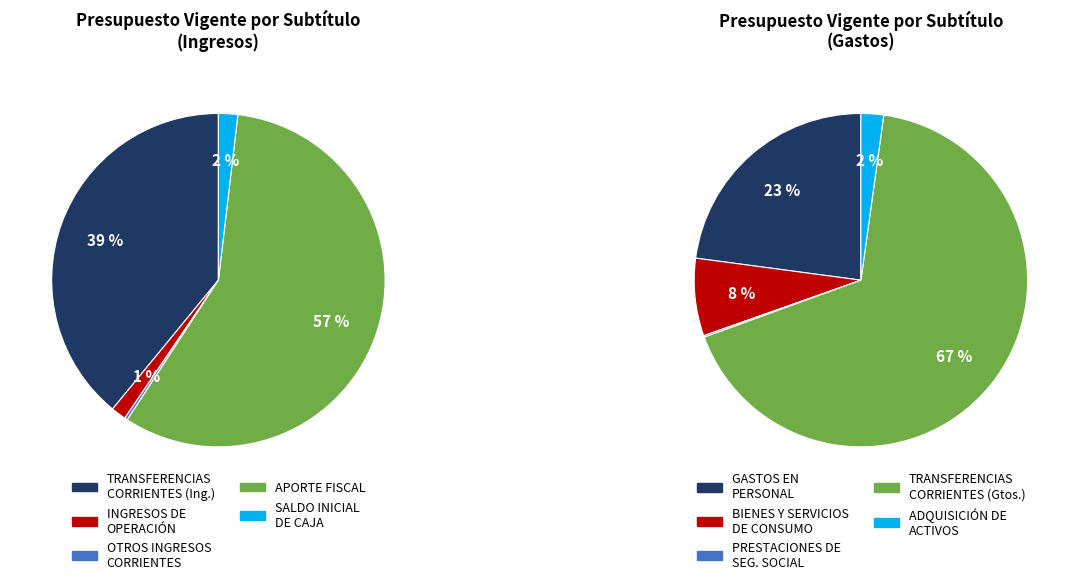

Does PRESTACIONES DE SEGURIDAD SOCIAL represent more than half of the total?

No